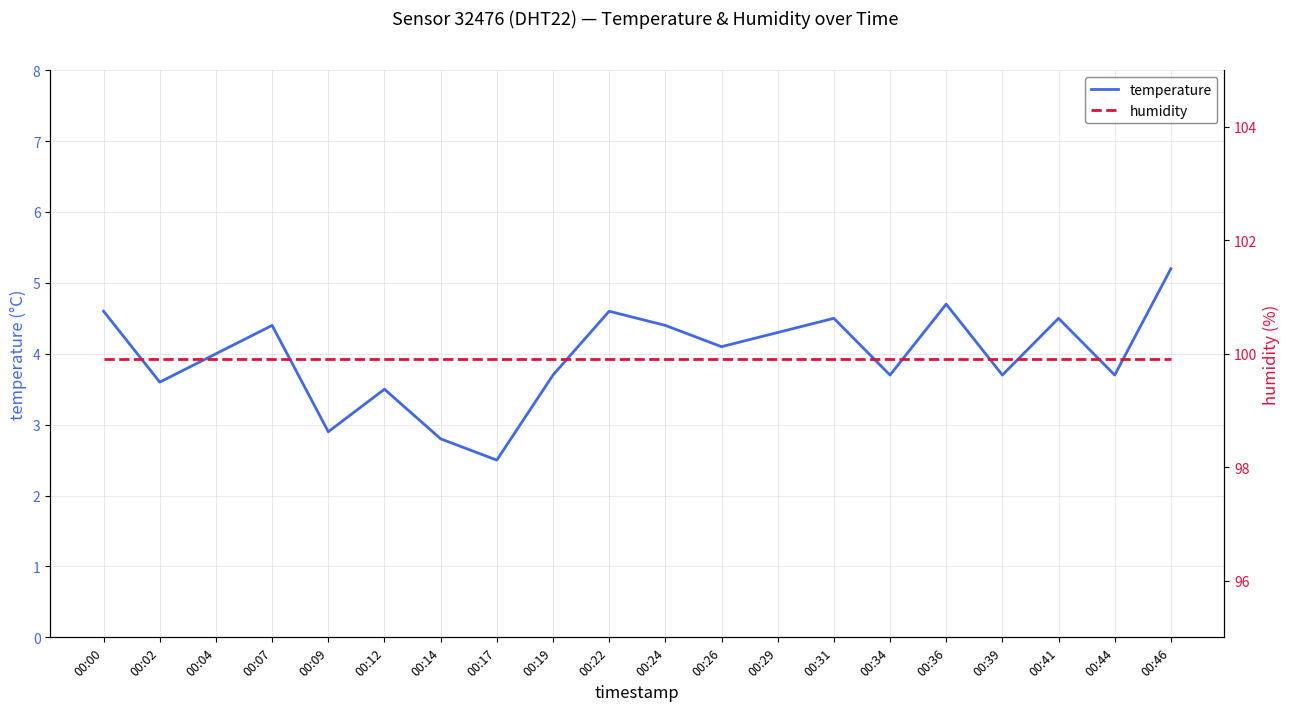

What is the minimum value for temperature?

2.5